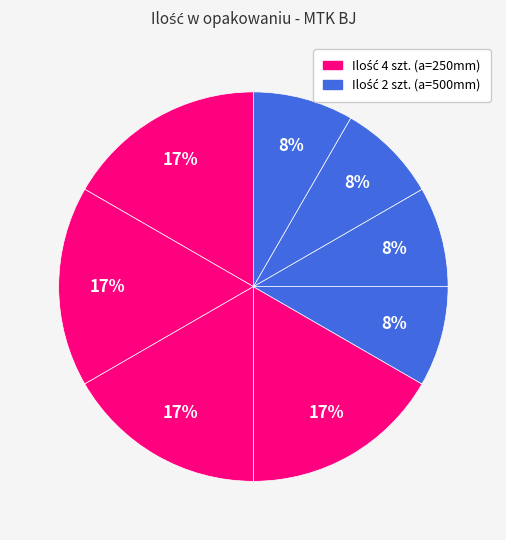

How many segments does this pie chart have?

8